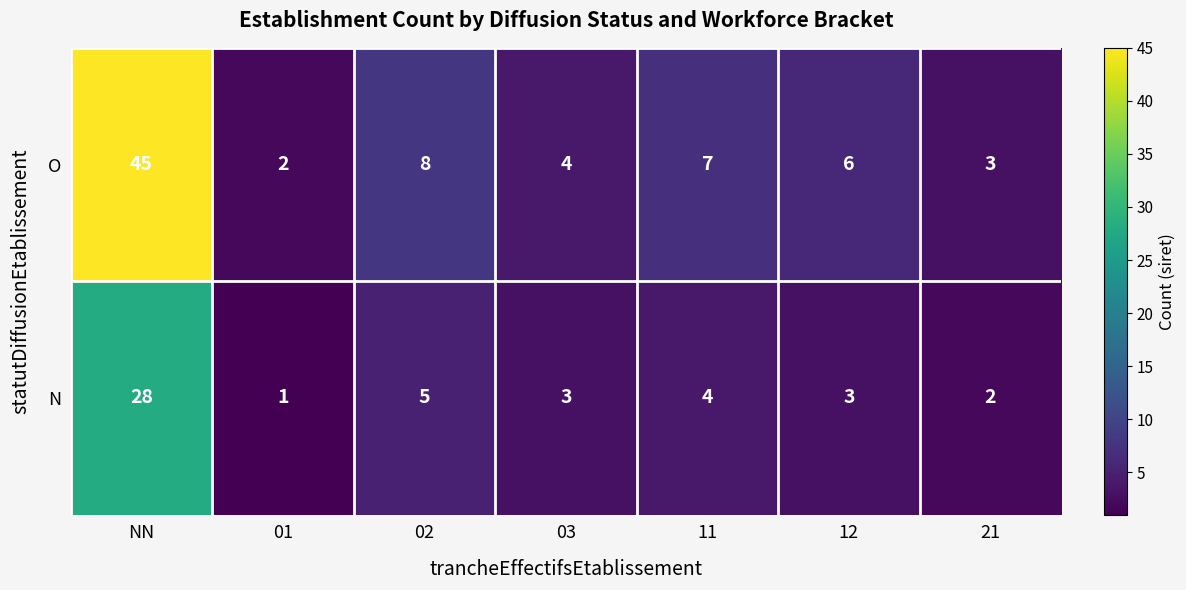

Which category has the highest value across all series?

NN